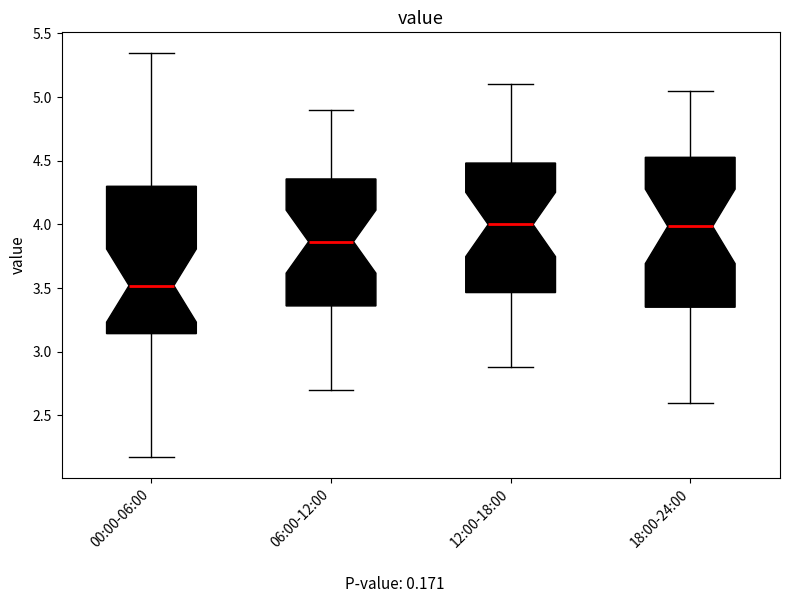

Where is the upper edge of the box for 12:00-18:00 on the y-axis? The values are not printed on the chart, so give them approximately, as read against the axis.

4.50